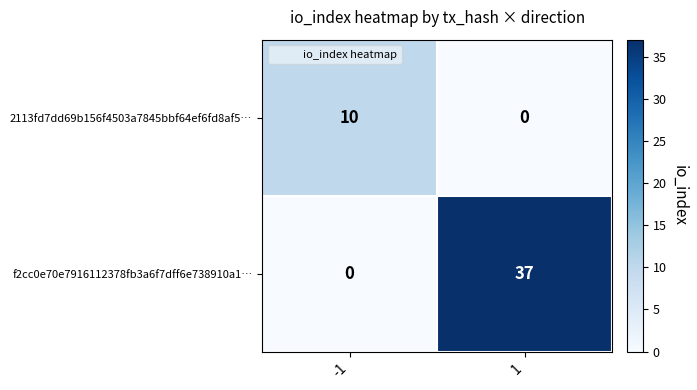

What is the highest value of the 2113fd7dd69b156f4503a7845bbf64ef6fd8af5… series?

10